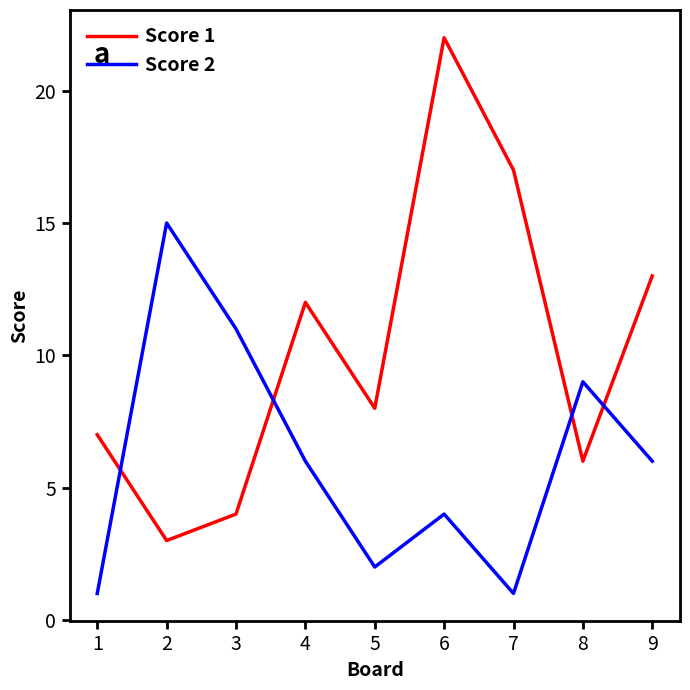

True or false: Score 1 and Score 2 intersect in this chart.

True